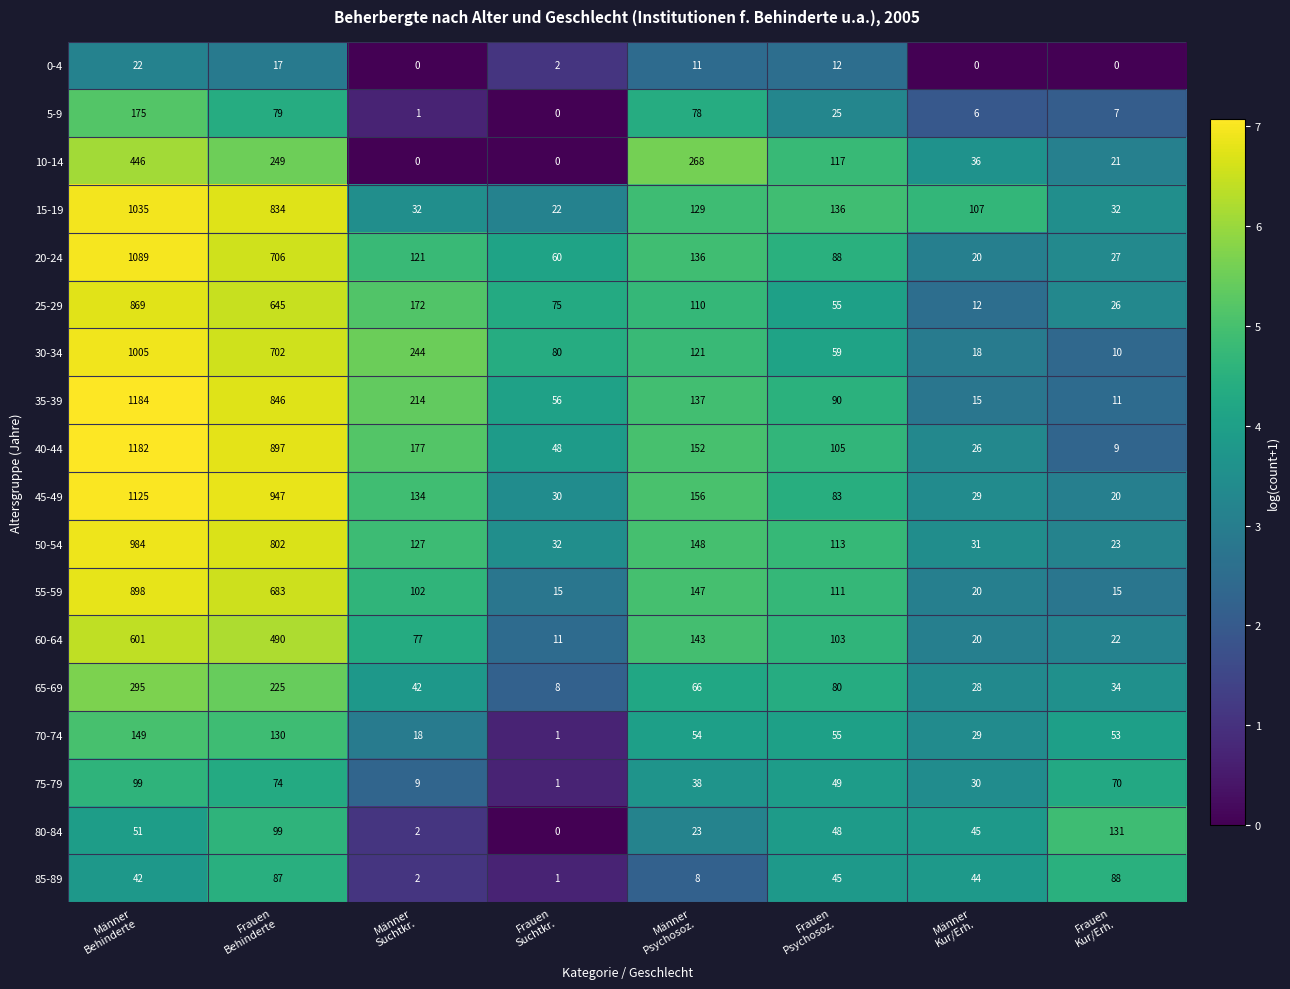

Which series has the largest total across all categories?

40-44